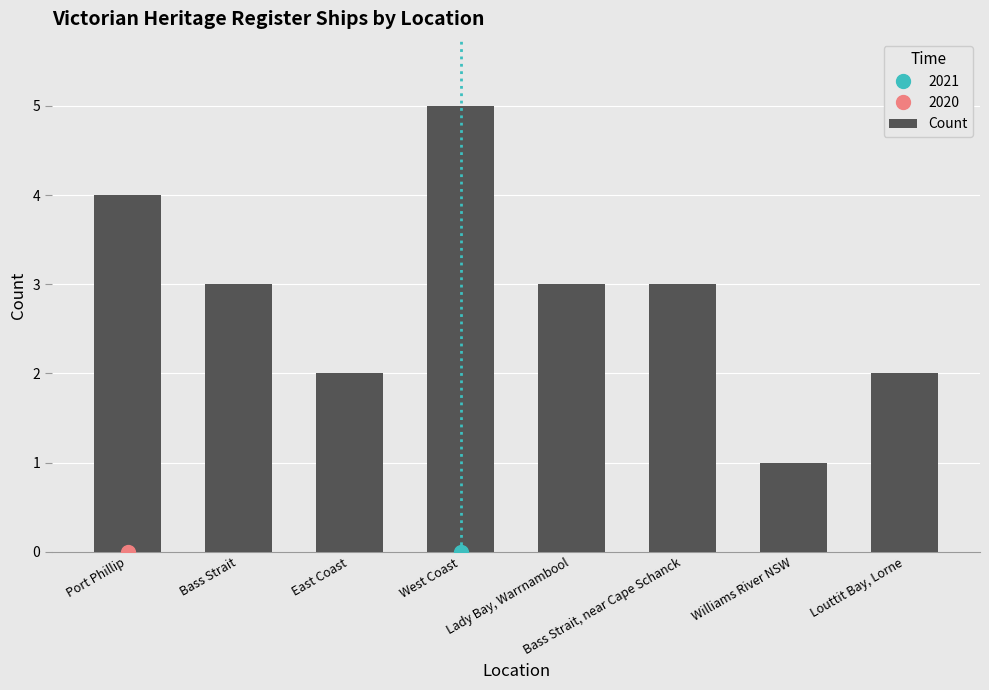

True or false: the data shows 2 at East Coast.

True